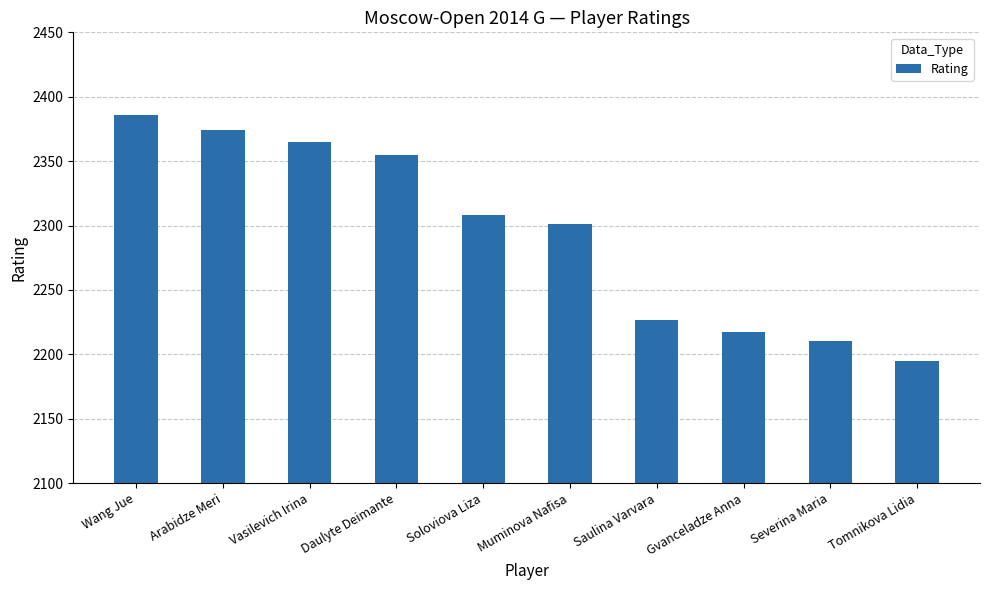

Which label corresponds to the largest value in the chart?

Wang Jue